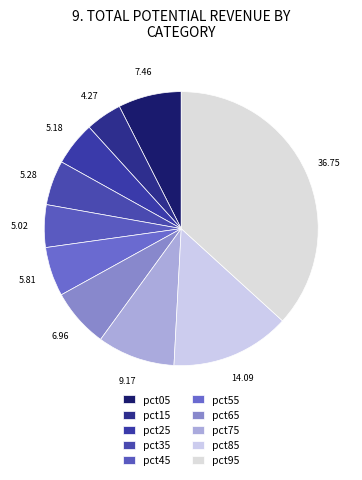

Count the number of slices in the pie.

10